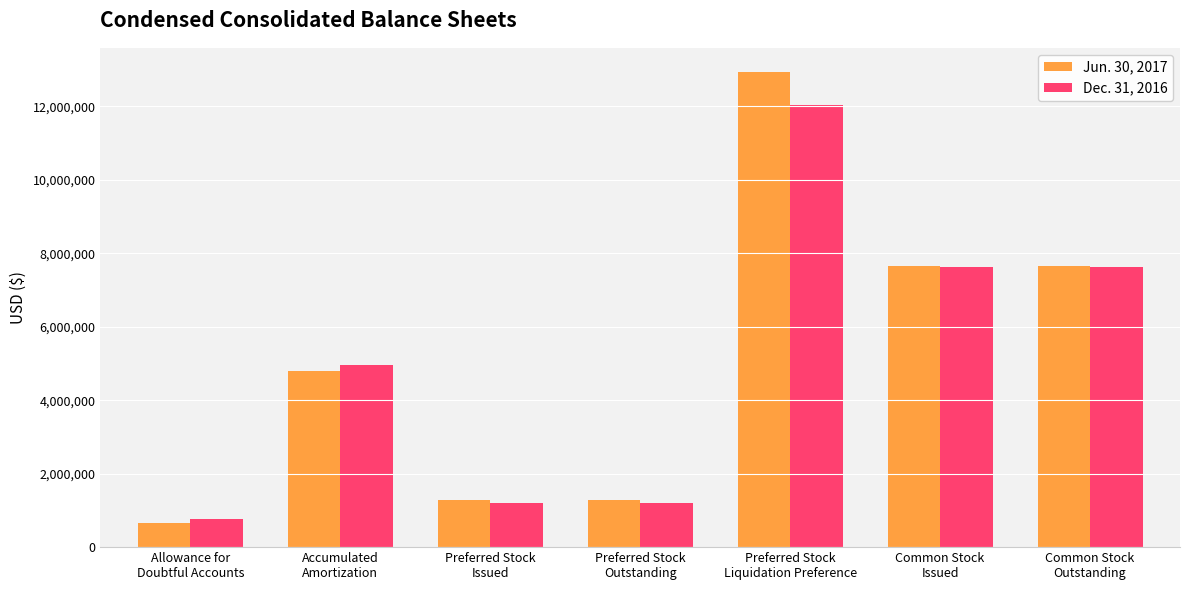

Reading left to right, transcribe all the data shown in this chart.

Jun. 30, 2017: Allowance for
Doubtful Accounts=660000	Accumulated
Amortization=4793000	Preferred Stock
Issued=1294441	Preferred Stock
Outstanding=1294441	Preferred Stock
Liquidation Preference=12944410	Common Stock
Issued=7650165	Common Stock
Outstanding=7650165
Dec. 31, 2016: Allowance for
Doubtful Accounts=756000	Accumulated
Amortization=4957000	Preferred Stock
Issued=1202548	Preferred Stock
Outstanding=1202548	Preferred Stock
Liquidation Preference=12025480	Common Stock
Issued=7626945	Common Stock
Outstanding=7626945